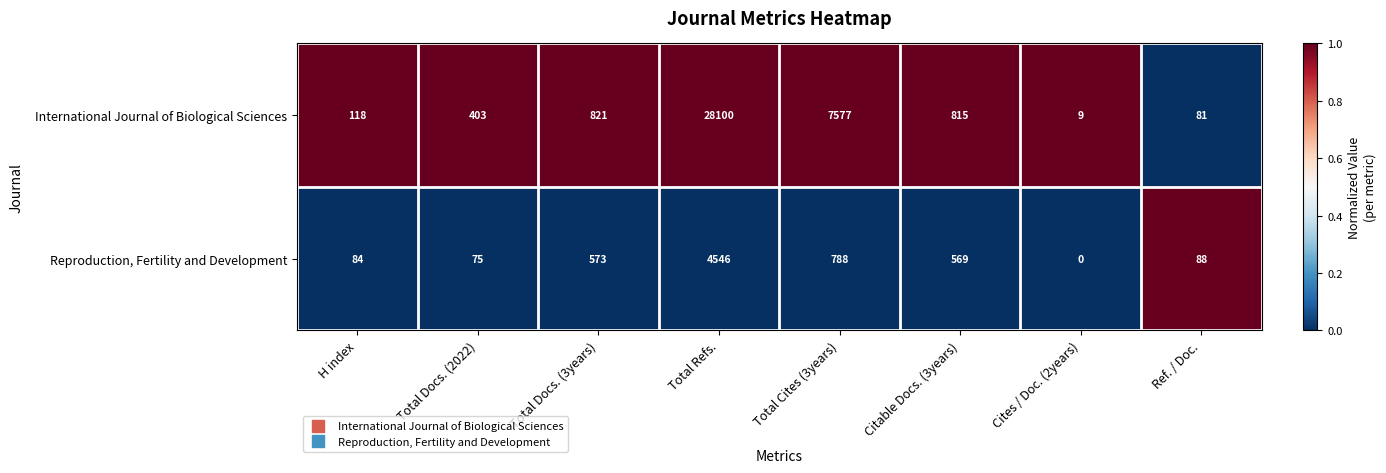

At which category is the sum across all series the highest?

Total Refs.